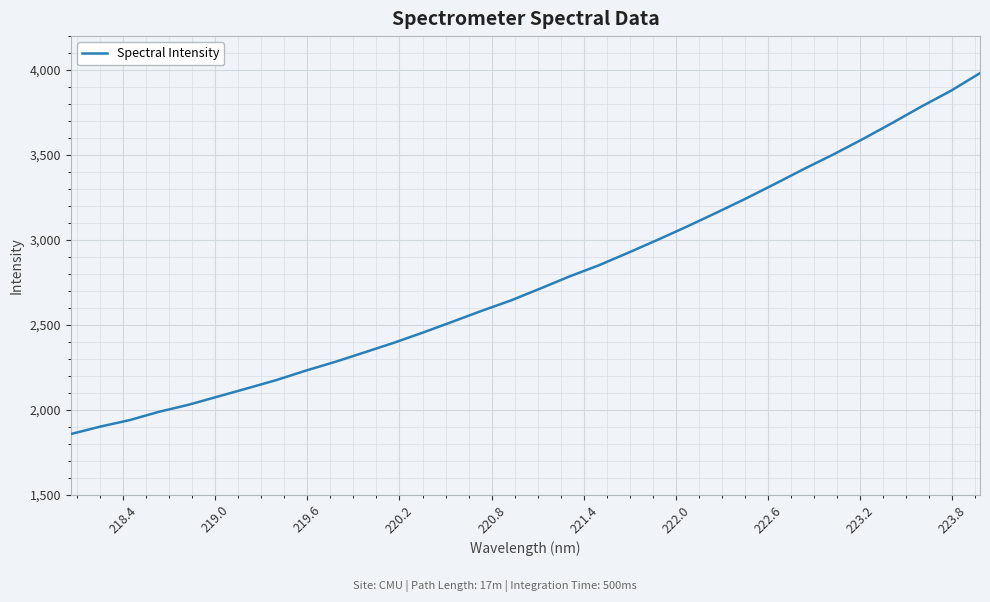

What is the difference between the maximum and minimum values?

2125.5